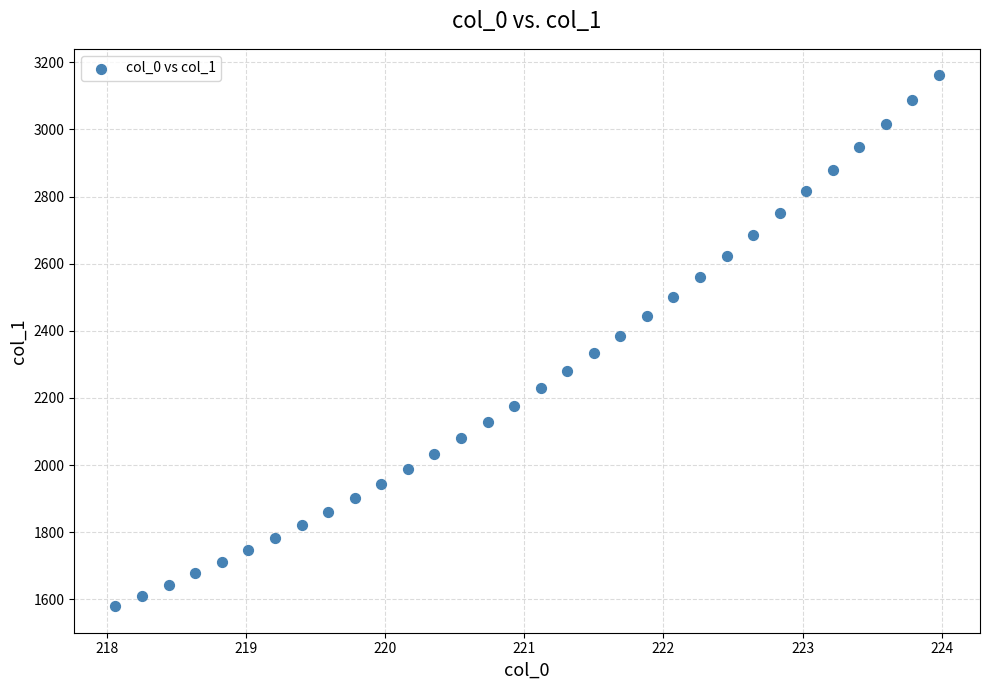

What is the range of Y values (max minus min)?

1580.9